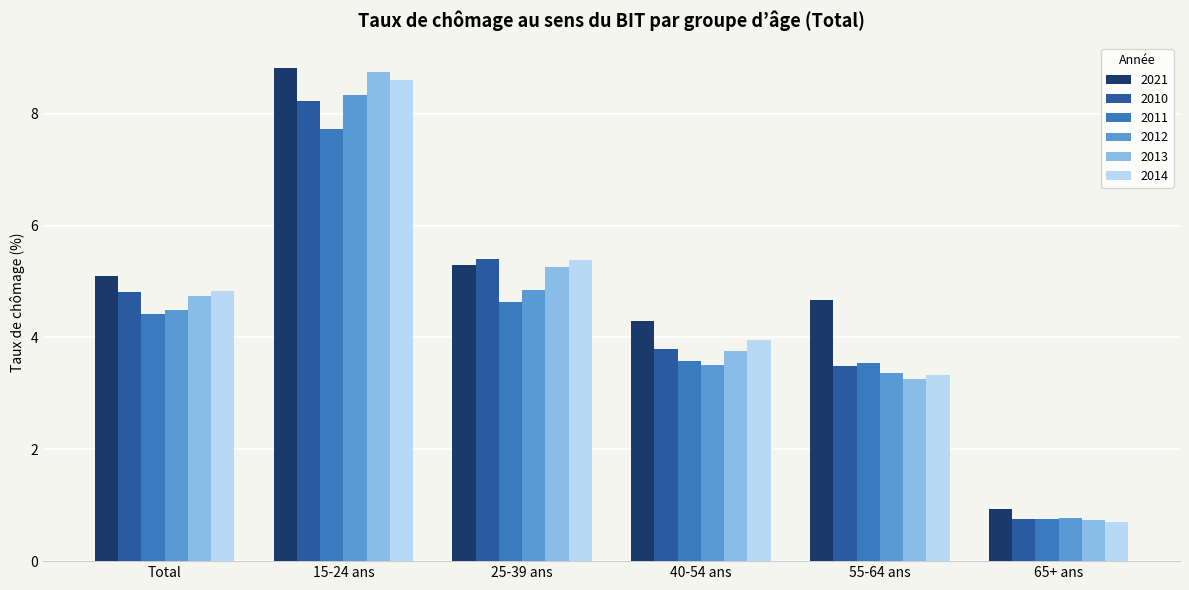

What is the difference between the 2011 values at Total and 65+ ans?

3.7